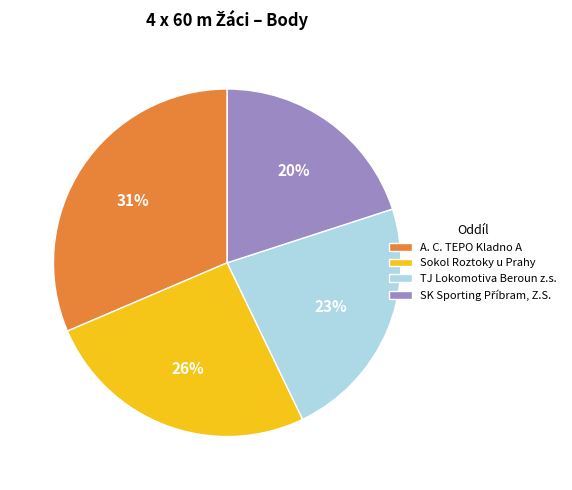

To the nearest percent, what is the difference between the largest and smallest slice percentages?

11%